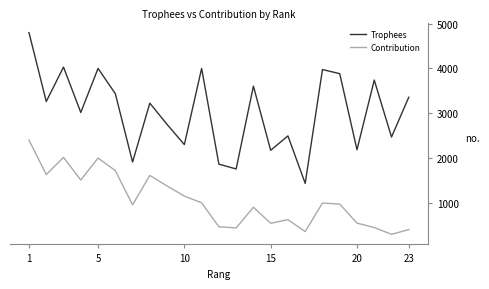

In Trophees, how many points are higher than both neighbors (excluding endpoints)?

8